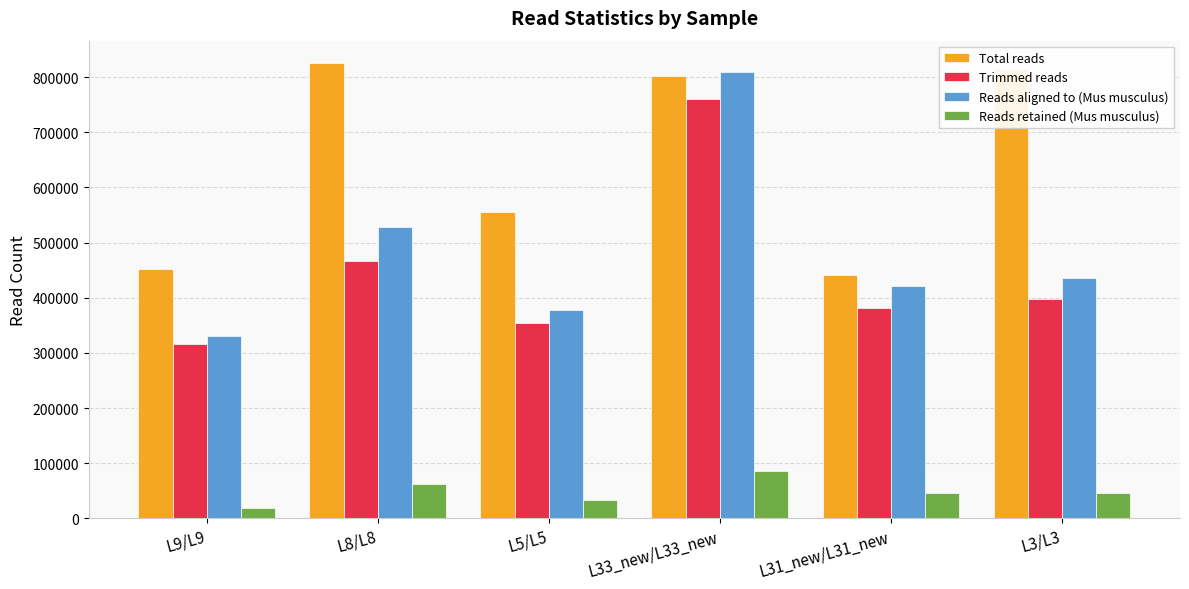

List the labels in order of Reads aligned to (Mus musculus) value, smallest first.

L9/L9, L5/L5, L31_new/L31_new, L3/L3, L8/L8, L33_new/L33_new